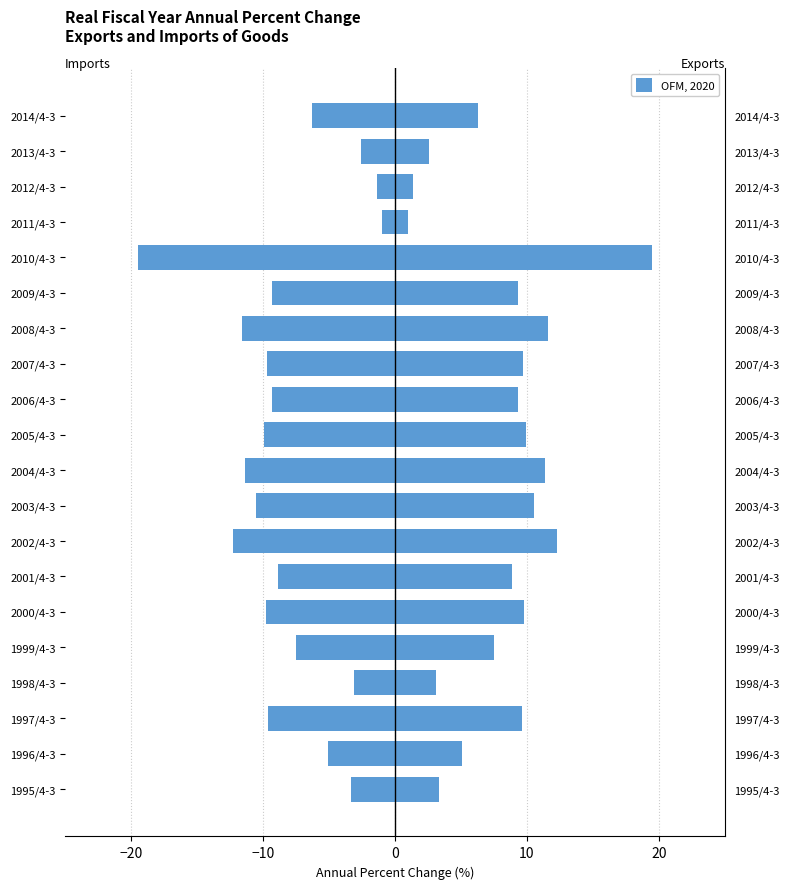

Does the chart contain stacked bars?

No